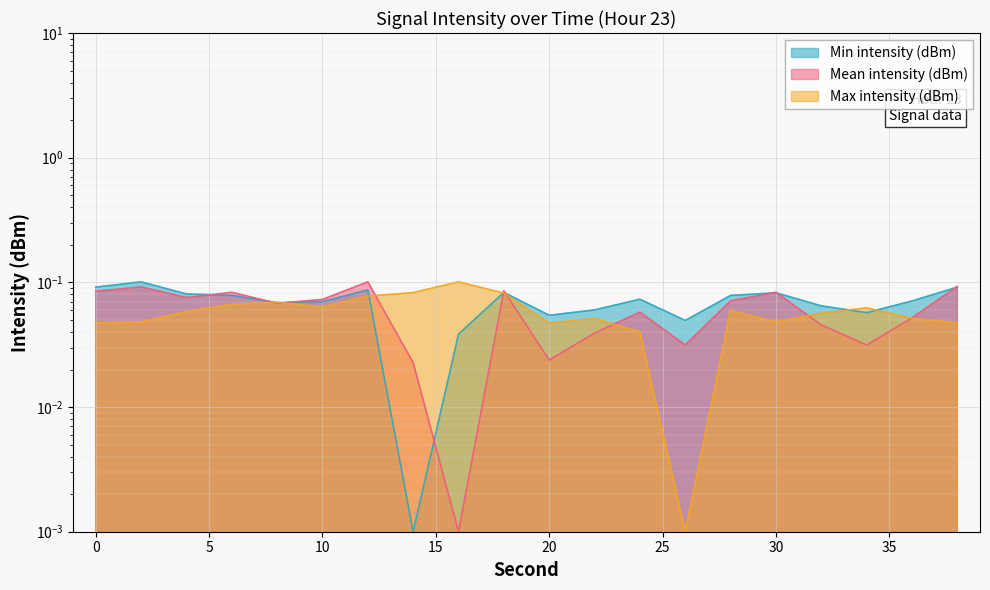

Rank the series by their maximum value, from highest to lowest.

Min intensity (dBm), Max intensity (dBm), Mean intensity (dBm)